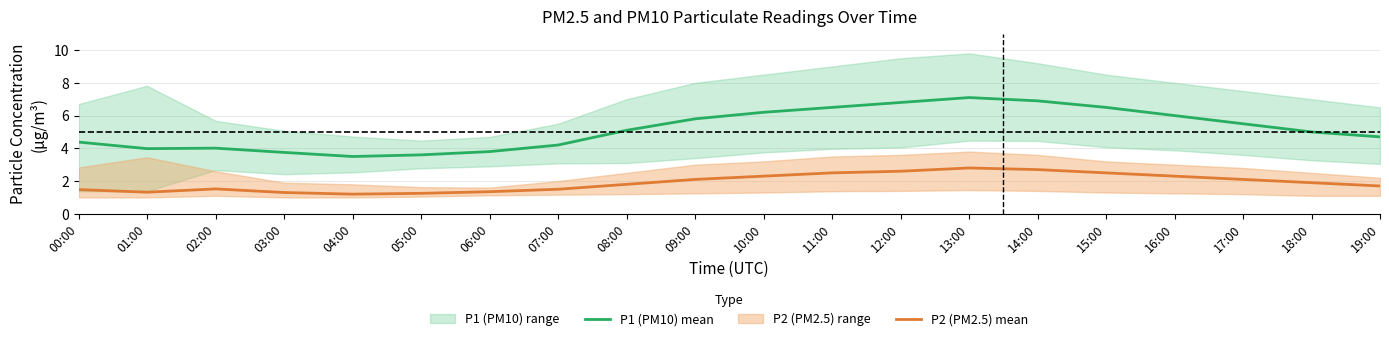

Rank the series by their maximum value, from lowest to highest.

P2 (PM2.5) mean, P1 (PM10) mean